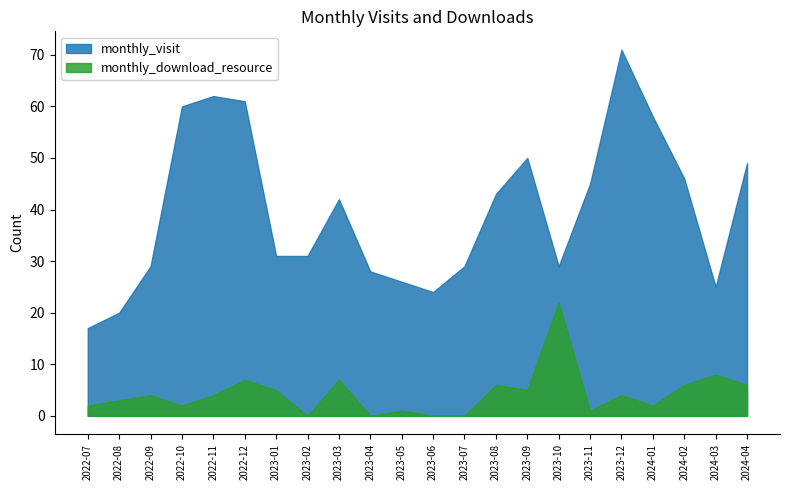

Reading right to left, extract all data points from this chart.

monthly_visit: 2024-04=49	2024-03=25	2024-02=46	2024-01=58	2023-12=71	2023-11=45	2023-10=29	2023-09=50	2023-08=43	2023-07=29	2023-06=24	2023-05=26	2023-04=28	2023-03=42	2023-02=31	2023-01=31	2022-12=61	2022-11=62	2022-10=60	2022-09=29	2022-08=20	2022-07=17
monthly_download_resource: 2024-04=6	2024-03=8	2024-02=6	2024-01=2	2023-12=4	2023-11=1	2023-10=22	2023-09=5	2023-08=6	2023-07=0	2023-06=0	2023-05=1	2023-04=0	2023-03=7	2023-02=0	2023-01=5	2022-12=7	2022-11=4	2022-10=2	2022-09=4	2022-08=3	2022-07=2